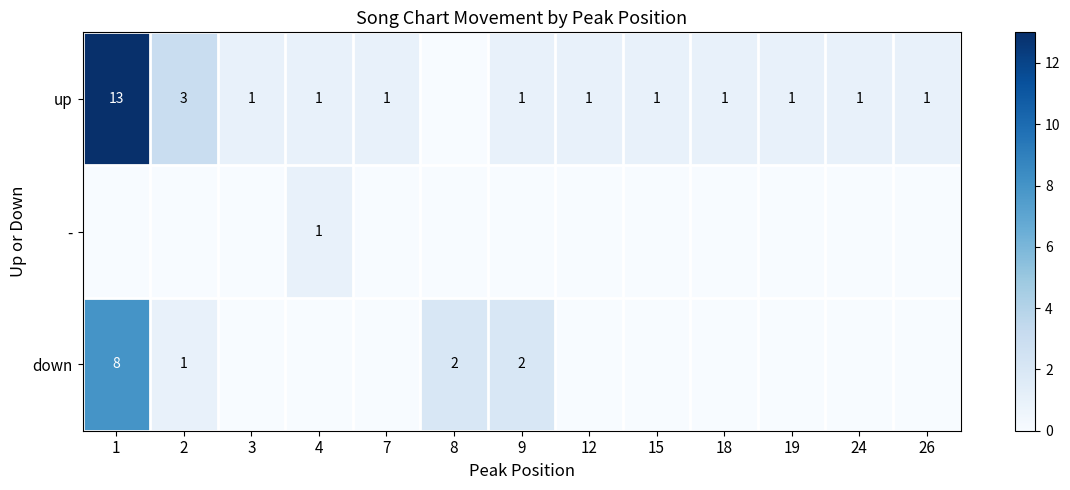

What is the total value across all series at 24?

1